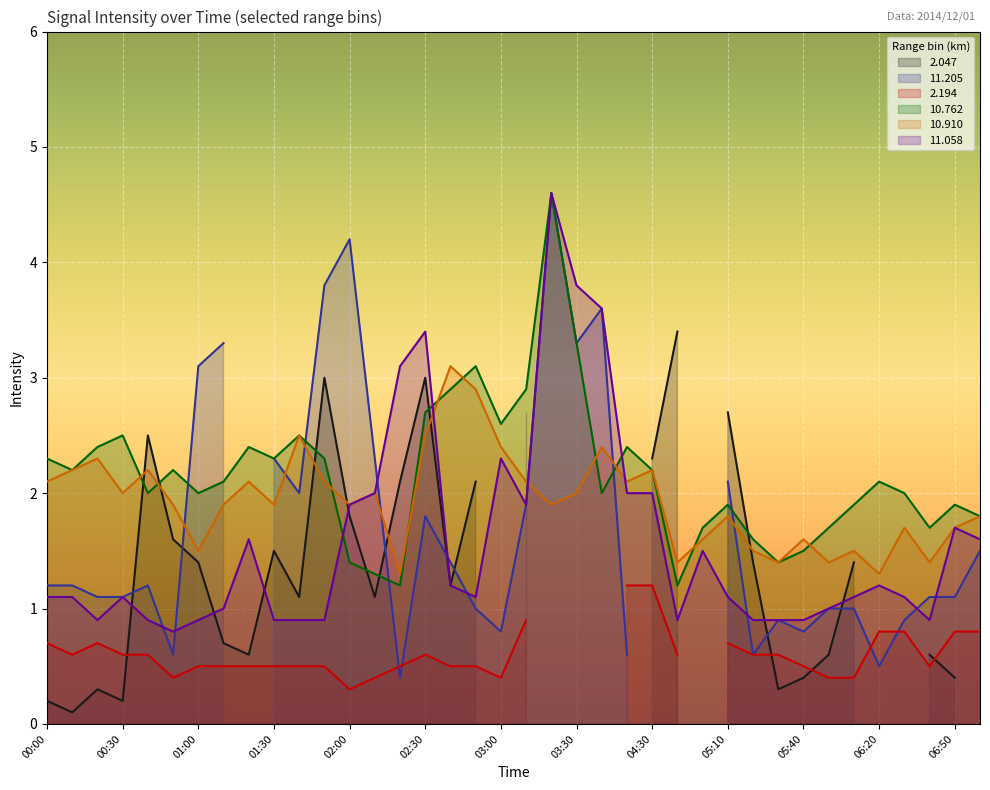

True or false: 10.762 has a value of 1.1 at 01:10.

False